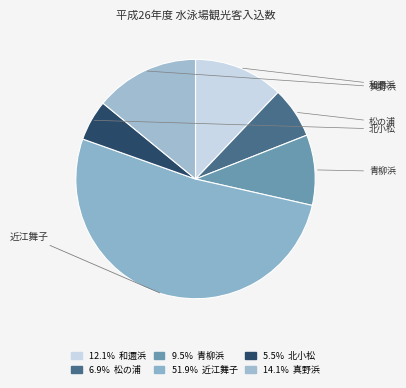

How many slices are in this pie chart?

6